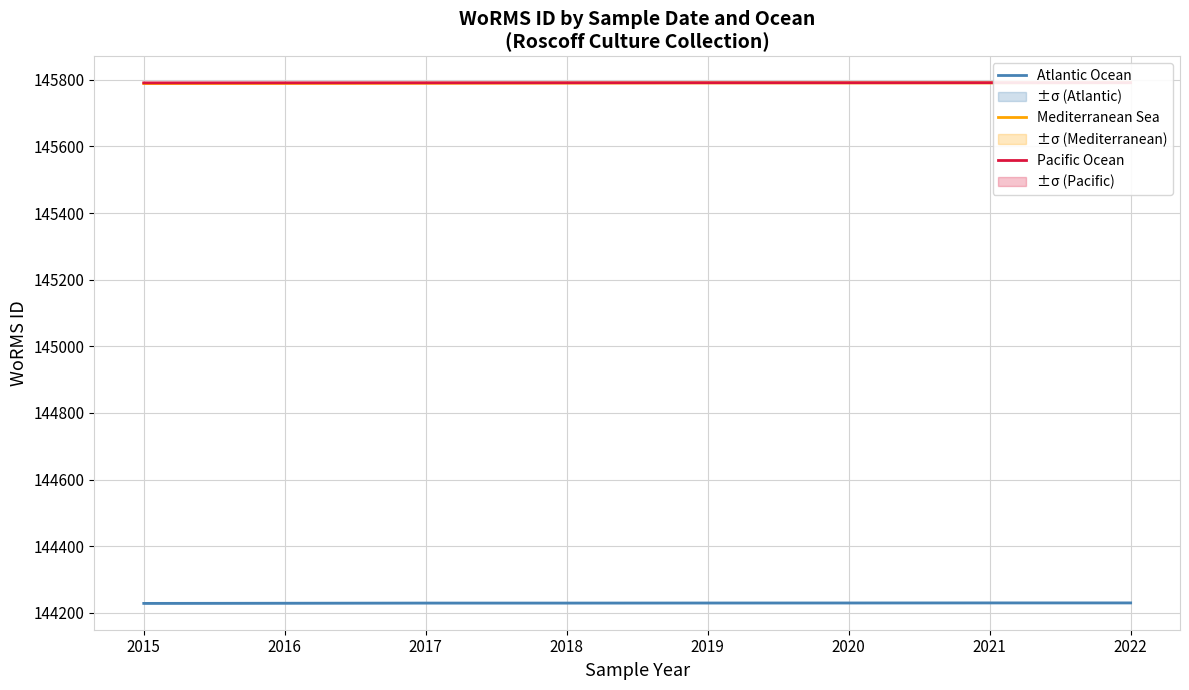

What is the spread (max minus min) of values at 2018?

1562.4